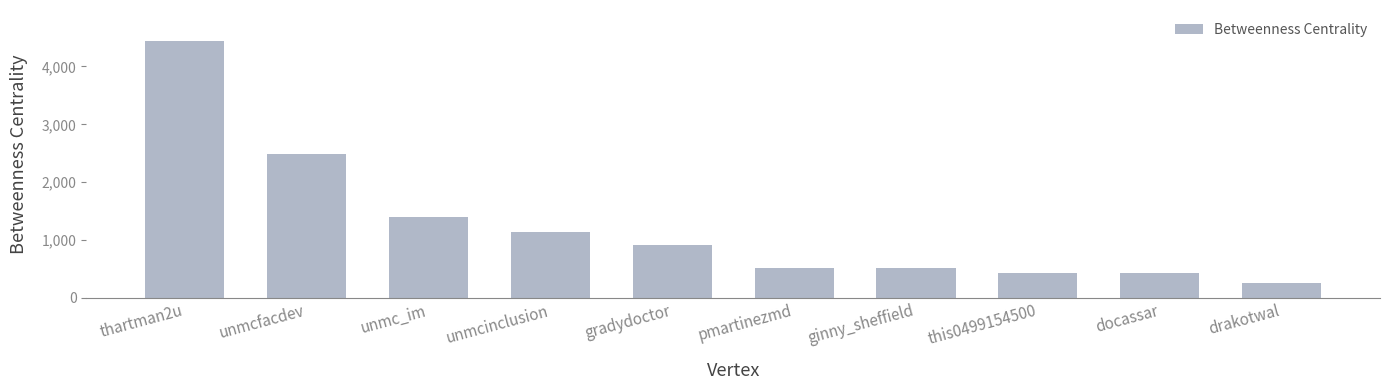

What is the smallest value displayed?

257.2